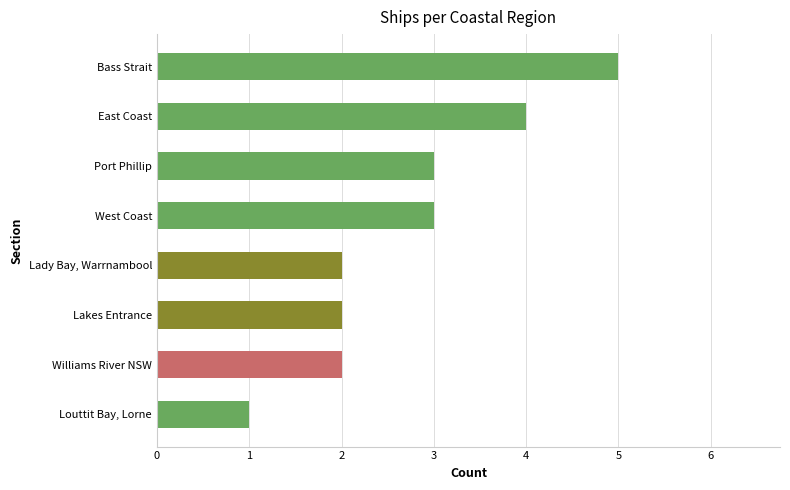

Reading top to bottom, transcribe all the data shown in this chart.

5	4	3	3	2	2	2	1